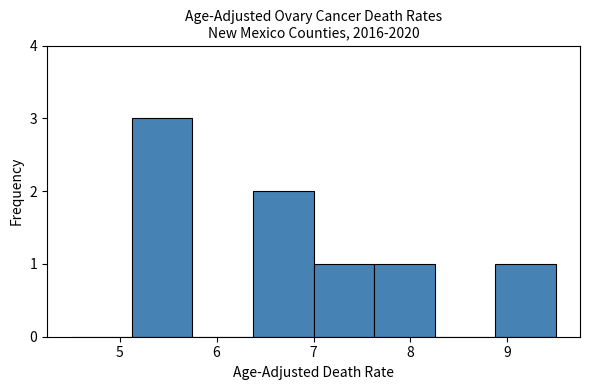

Reading left to right, transcribe this chart: for each bar, give the range it covers on the x-axis and its height. Neither the bar edges nor the heights are printed on the chart, so give them approximately, as read against the axes.

4.5 to 5.1: 0
5.1 to 5.8: 3
5.8 to 6.4: 0
6.4 to 7.0: 2
7.0 to 7.6: 1
7.6 to 8.3: 1
8.3 to 8.9: 0
8.9 to 9.5: 1